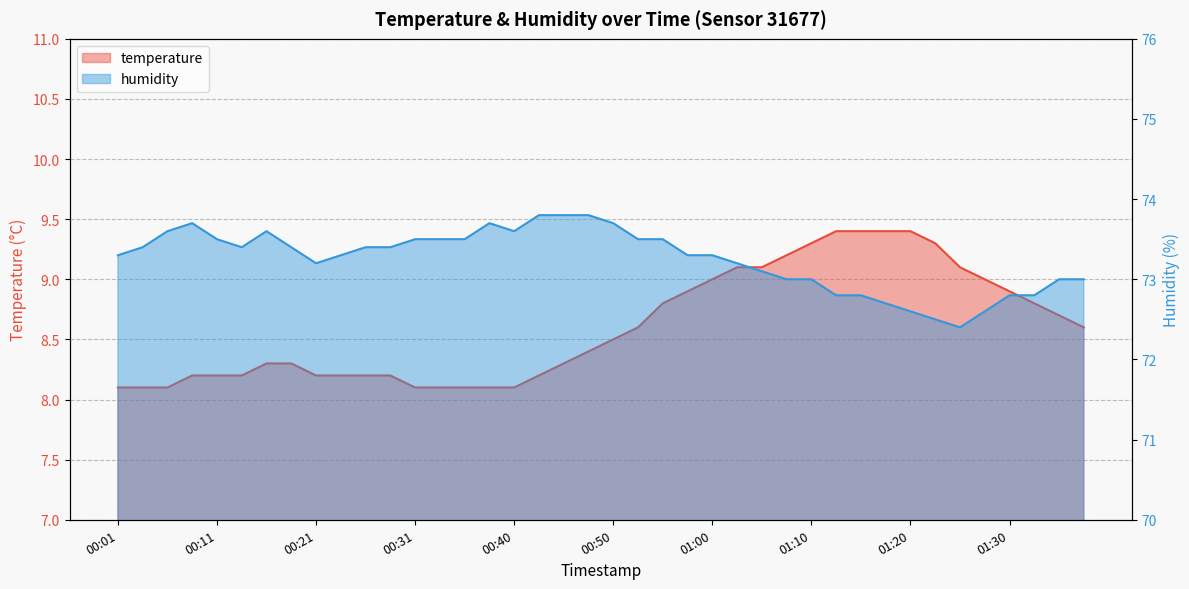

True or false: temperature has a value of 9.3 at 01:22.

True